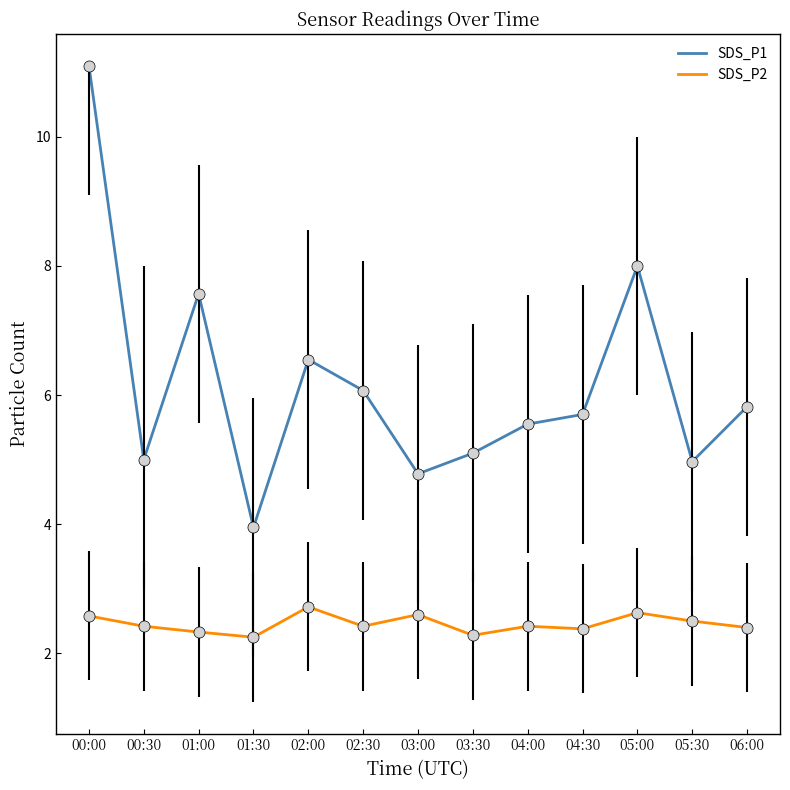

What is the sum of the SDS_P1 values at 06:00 and 01:30?

9.8